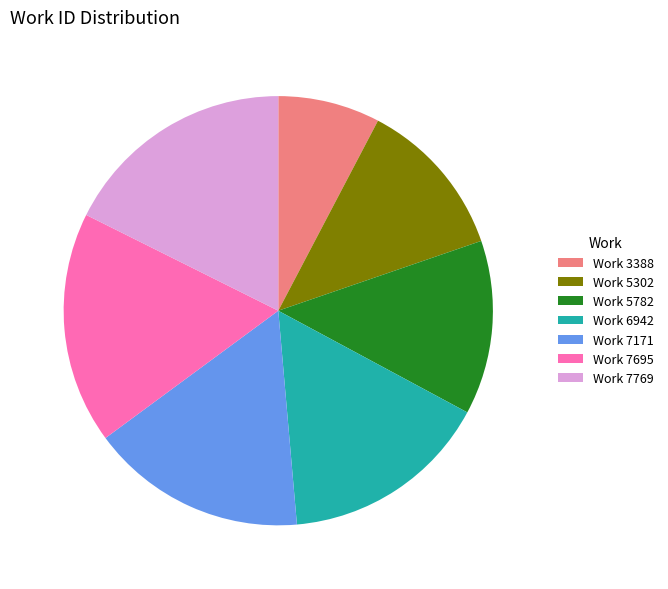

How many slices are in this pie chart?

7